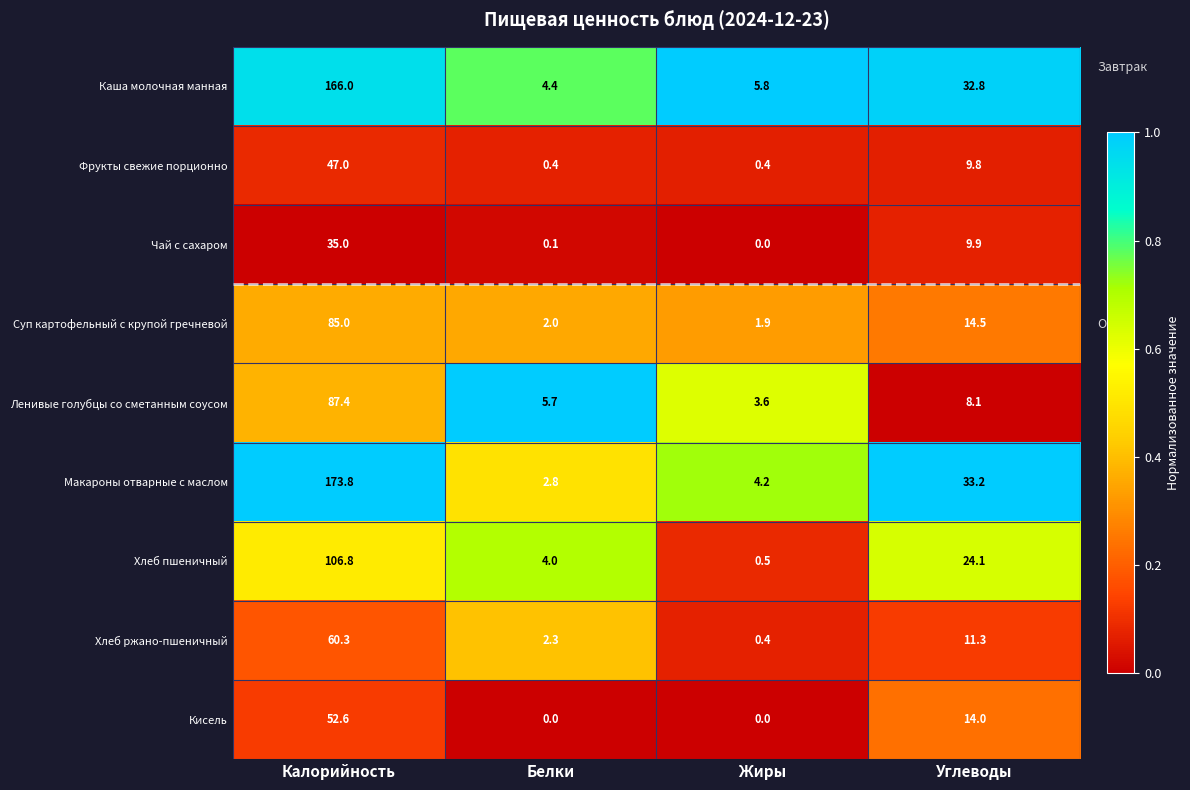

Is the value of Фрукты свежие порционно at Жиры greater than the value of Хлеб ржано-пшеничный at Углеводы?

No